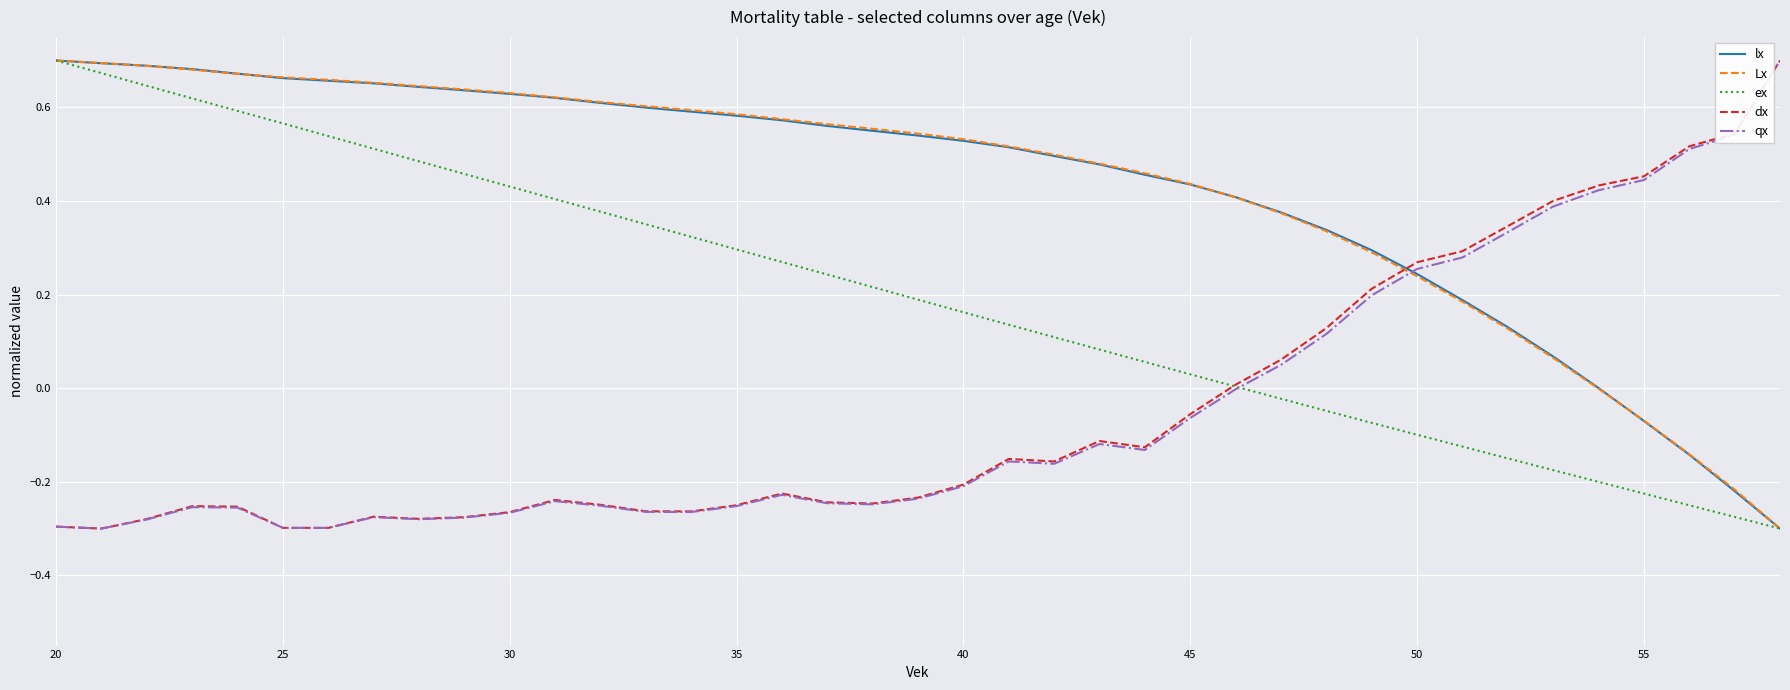

Which series ends up on top after the final intersection of dx and Lx?

dx